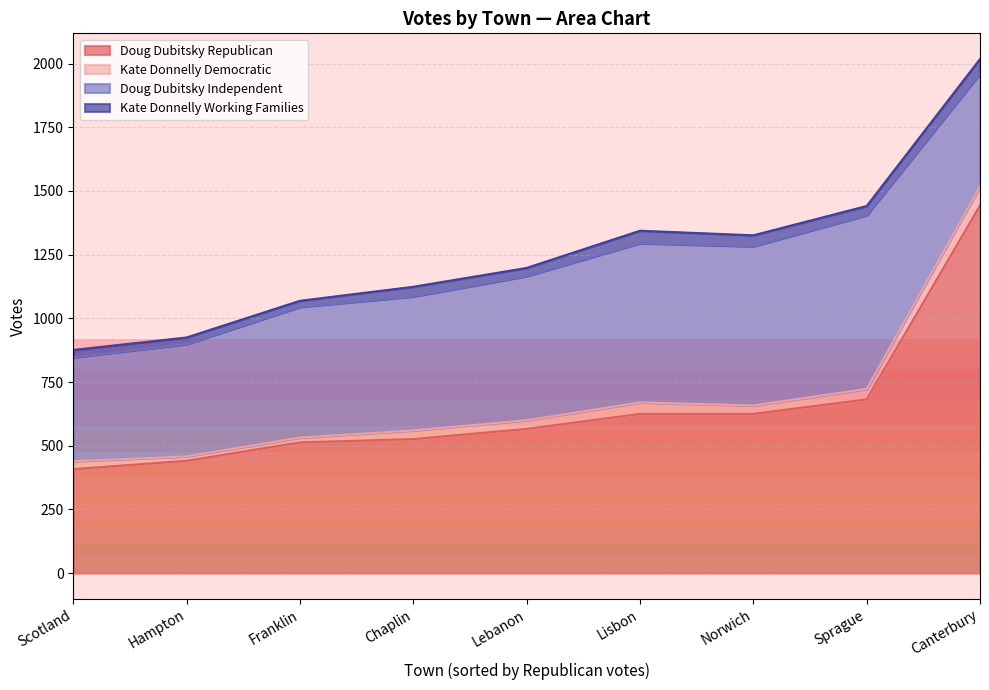

List the series in order of their peak value, lowest first.

Kate Donnelly Working Families, Kate Donnelly Democratic, Doug Dubitsky Independent, Doug Dubitsky Republican